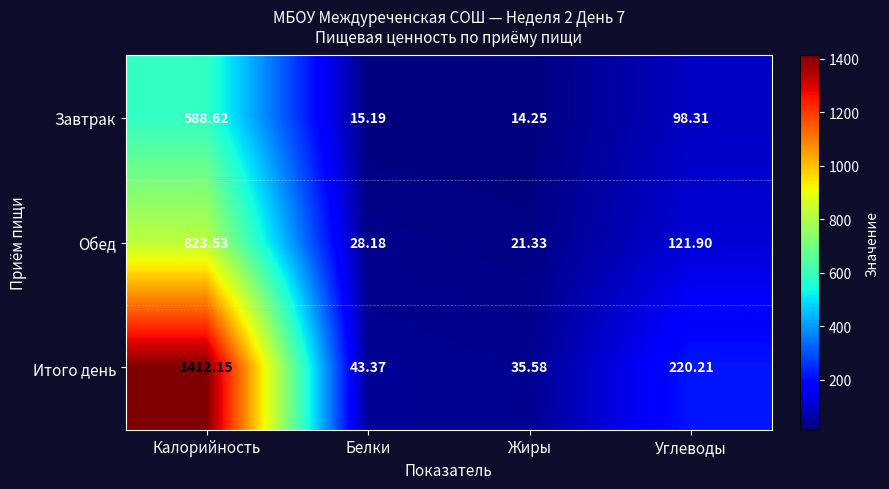

At which category does the chart reach its minimum across all series?

Жиры